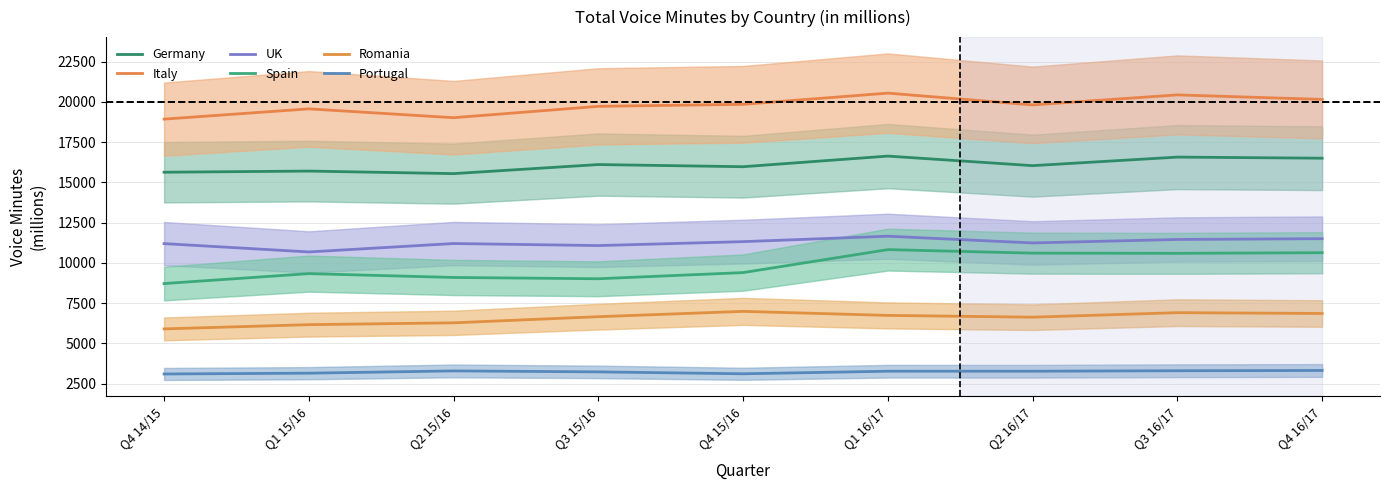

What is the difference between the Spain values at Q3 16/17 and Q2 16/17?

11